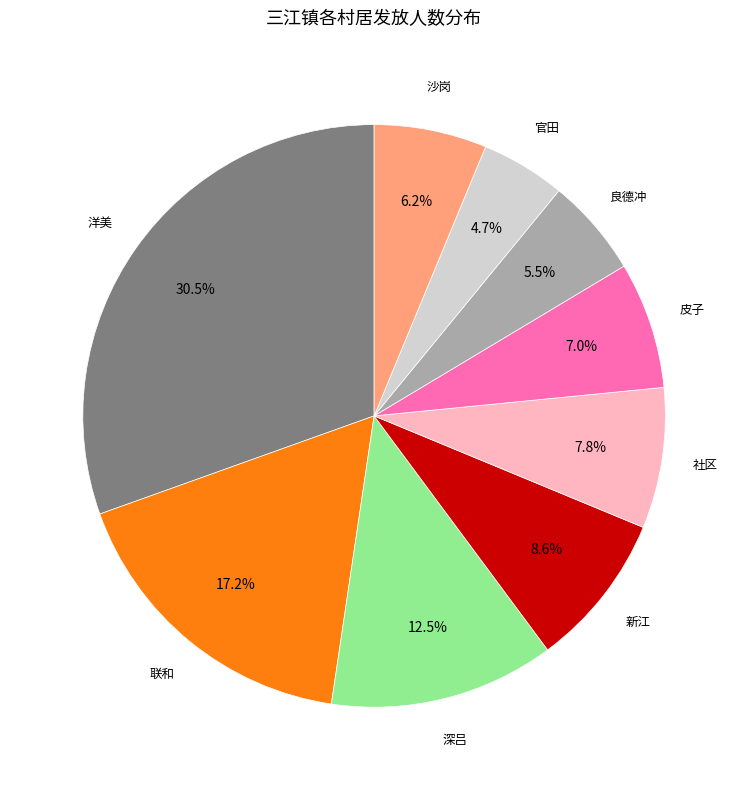

Is there a majority slice in this chart?

No